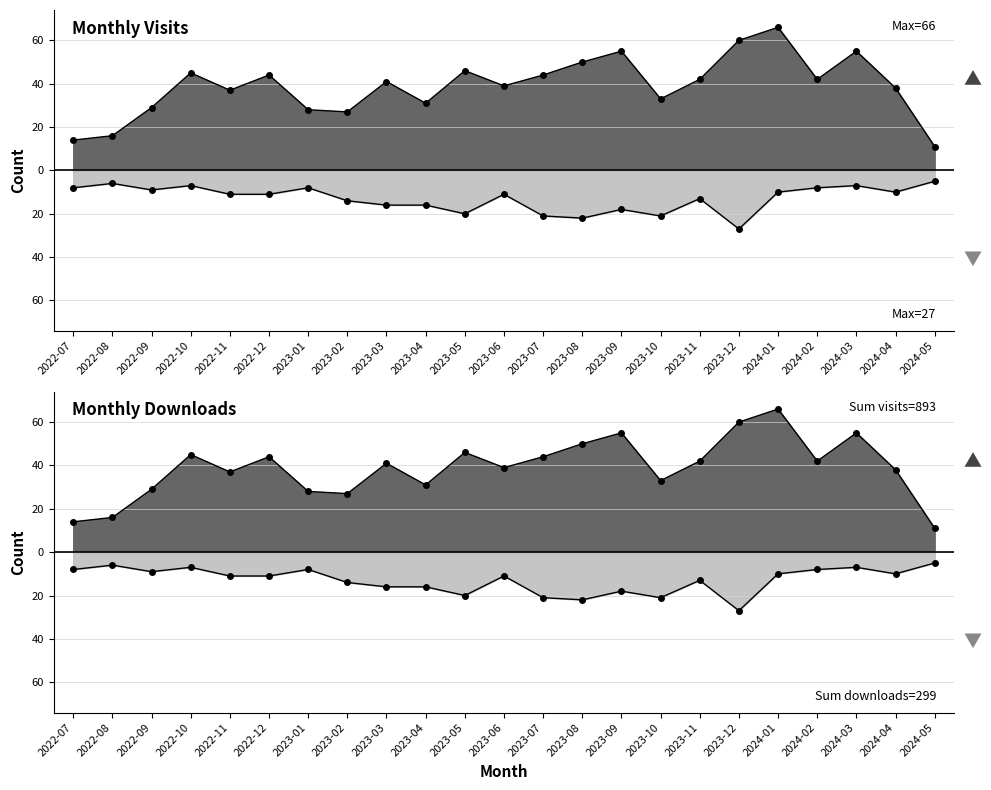

What is the label of the 11th point from the left?

2023-05